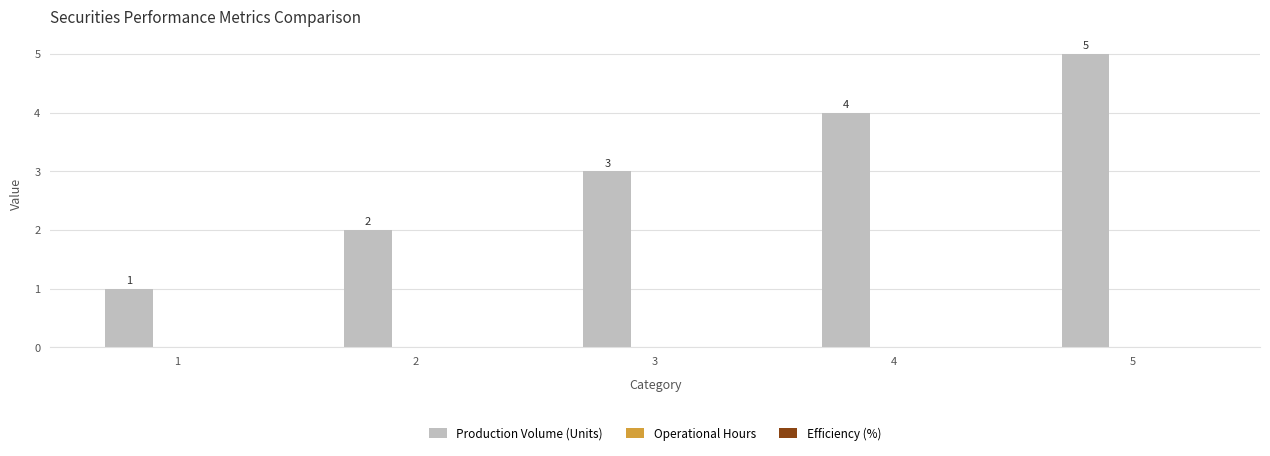

What is the approximate value at 5?

5